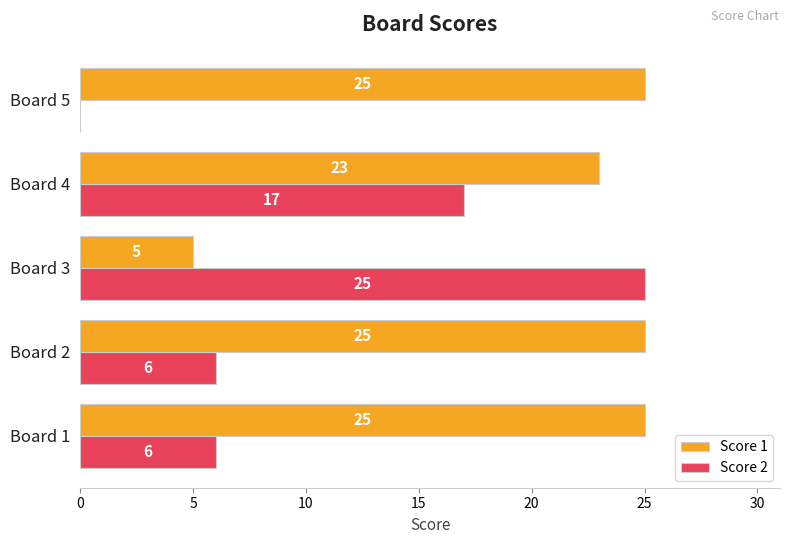

What is the highest value of the Score 1 series?

25